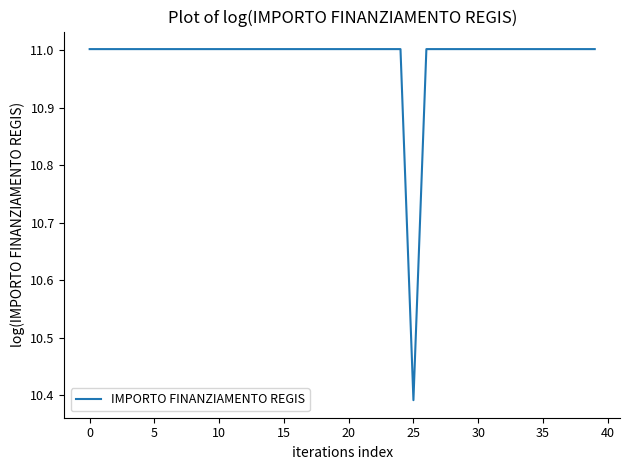

What is the difference between the maximum and minimum values?

0.6